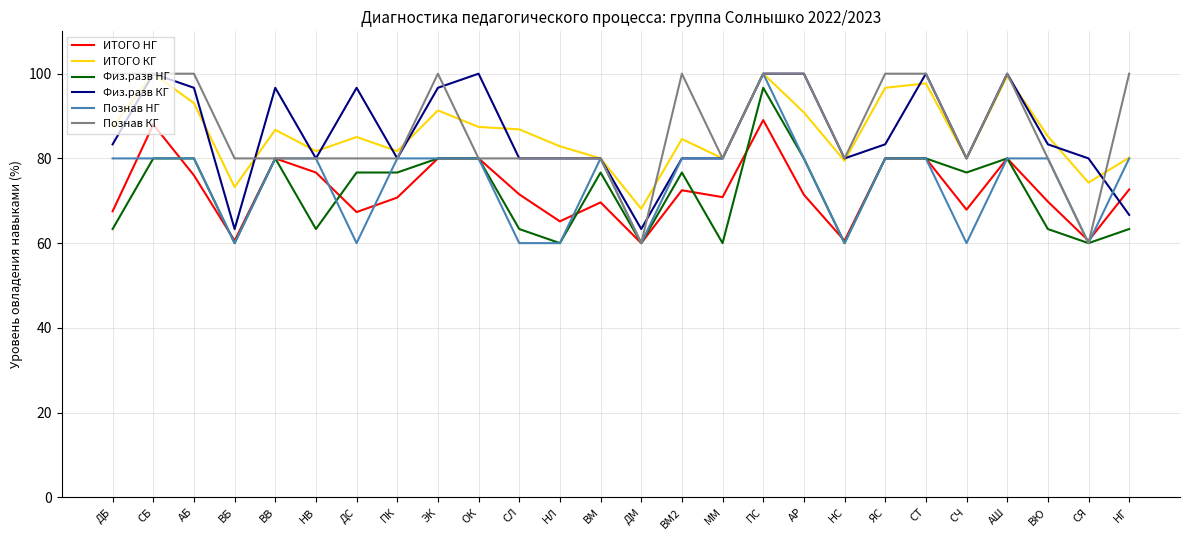

At how many categories does at least one series exceed 60?

26